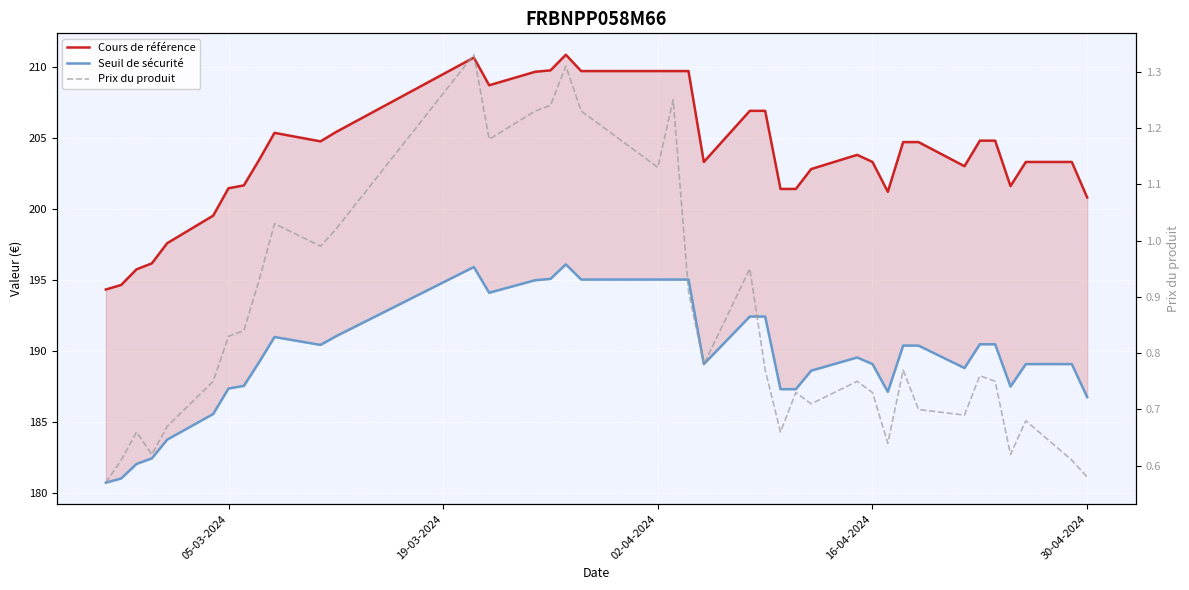

The value of Seuil de sécurité at 11 is 59.9. True or false?

False